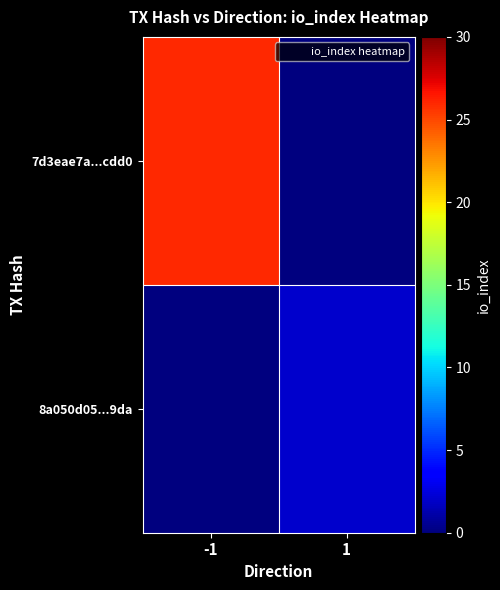

At which category is the sum across all series the highest?

-1